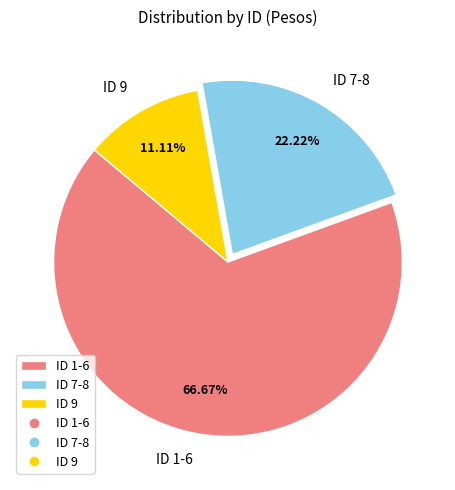

Rank the categories by value from highest to lowest.

ID 1-6, ID 7-8, ID 9